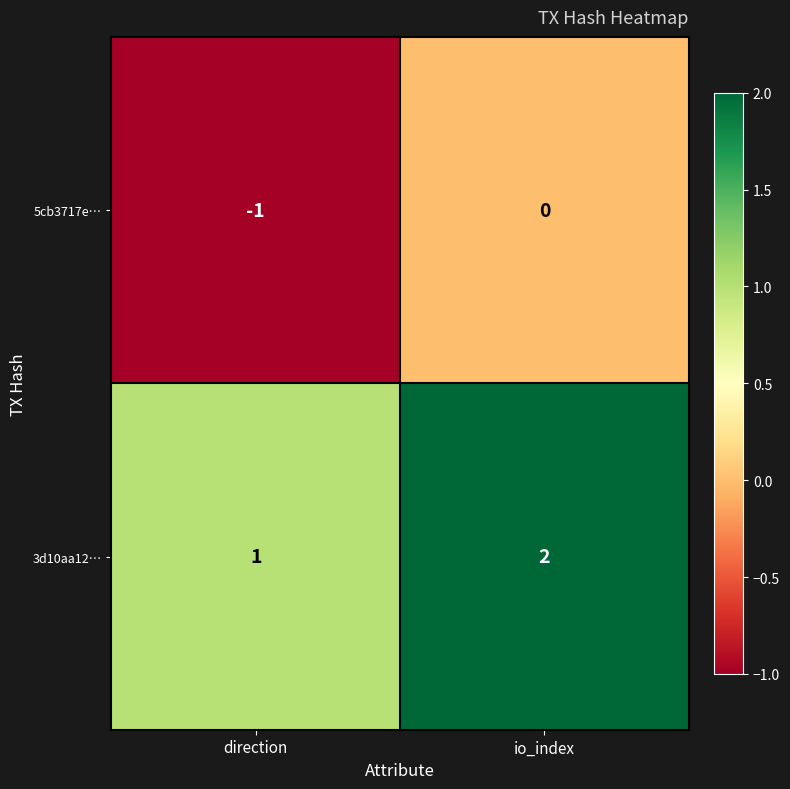

Which label corresponds to the largest value in the chart?

io_index